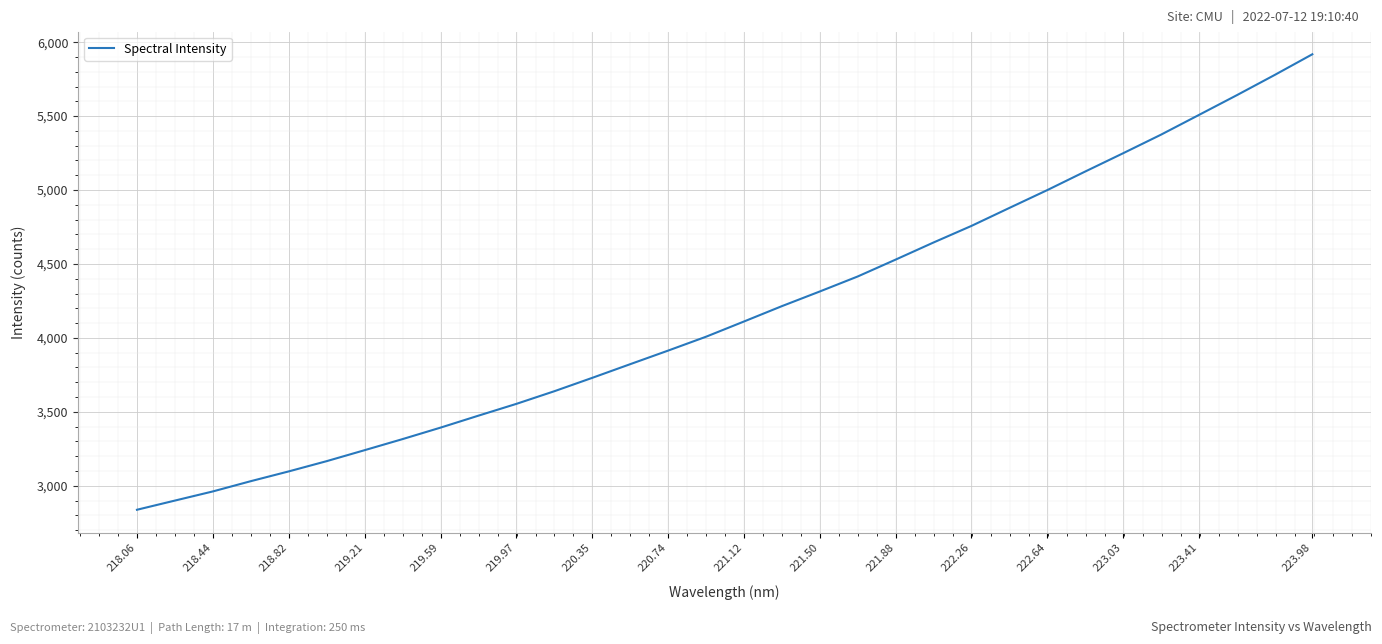

How many lines are shown in the chart?

1